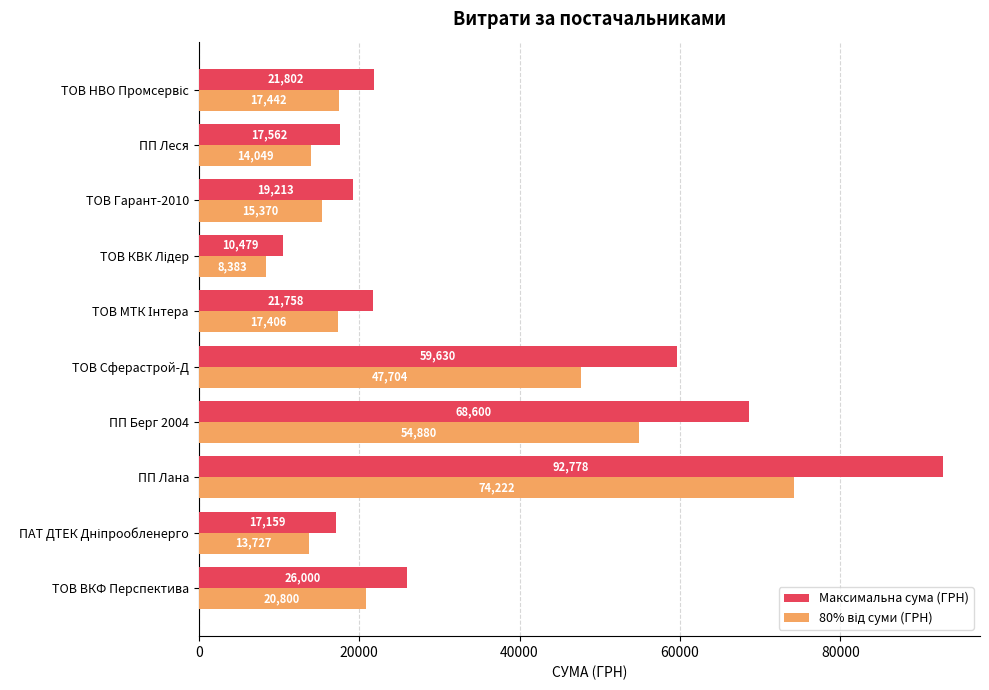

Which series has the largest total across all categories?

Максимальна сума (ГРН)